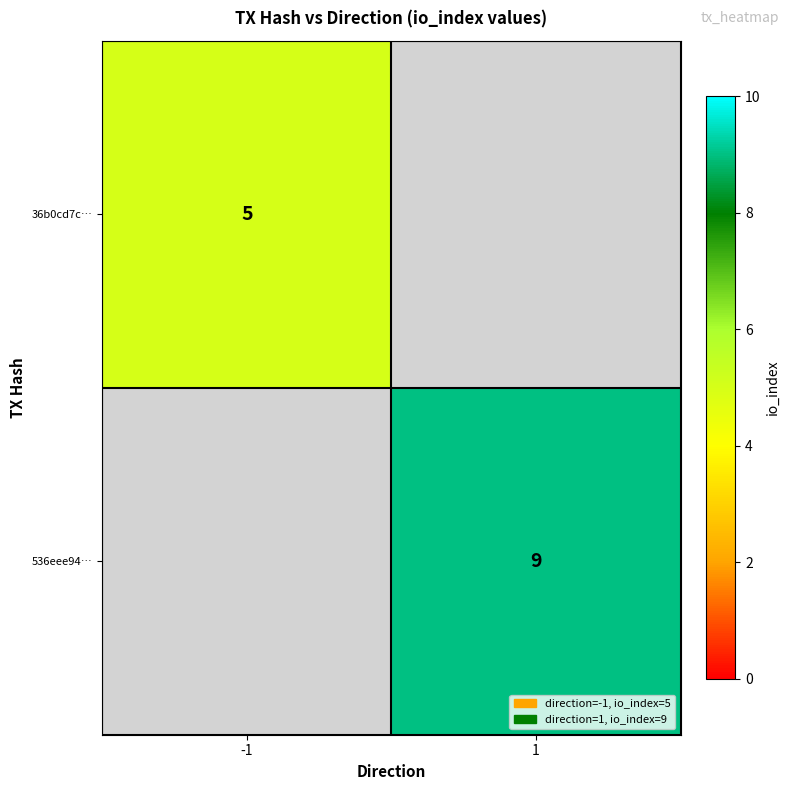

True or false: 36b0cd7c… has a value of 2 at -1.

False